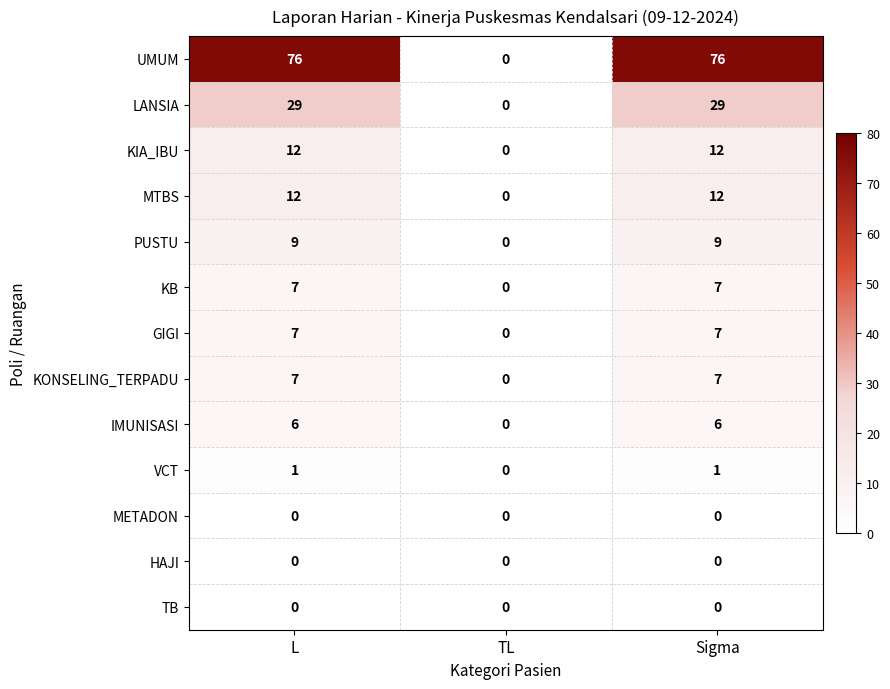

Count the number of data series in this chart.

13